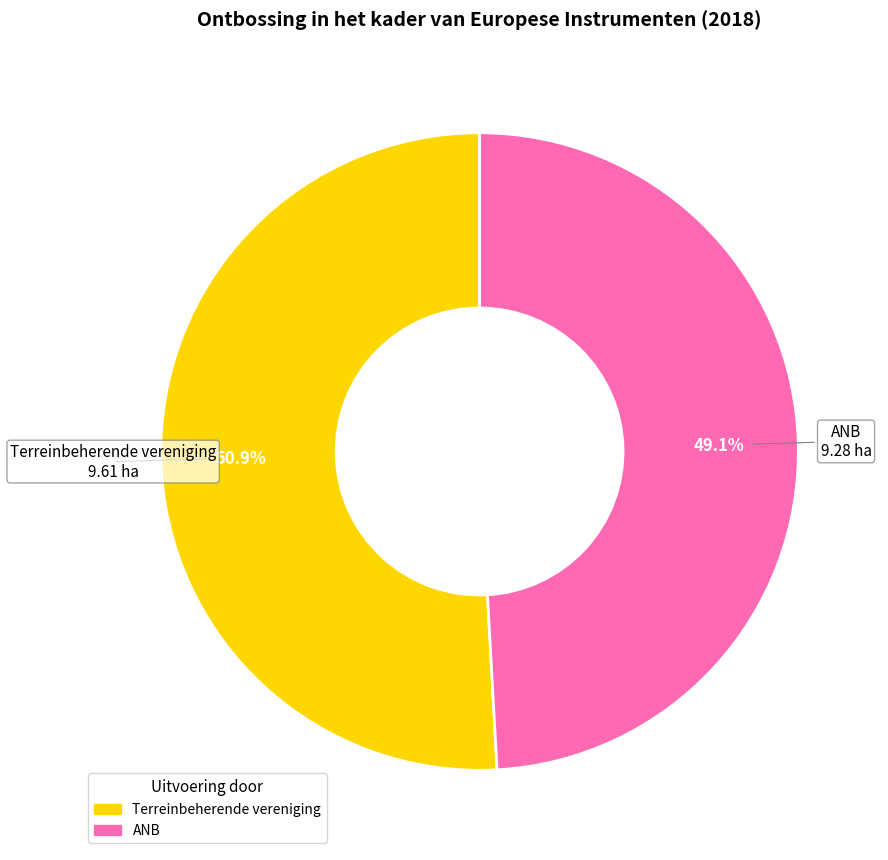

What percentage do ANB and Terreinbeherende vereniging together represent?

100.0%